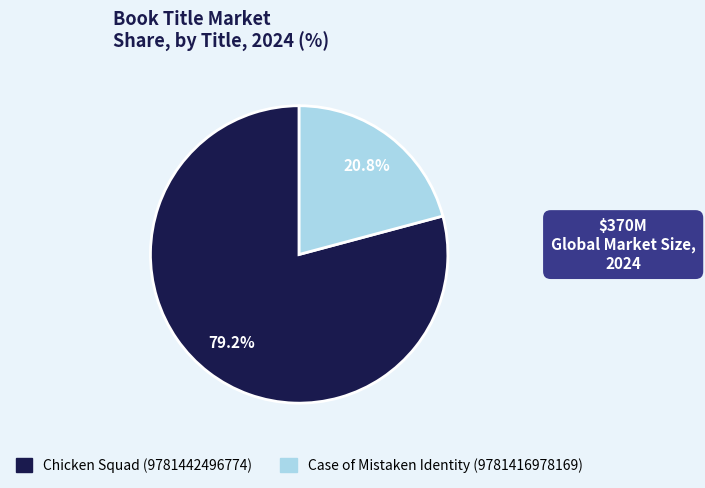

The Chicken Squad (9781442496774) slice represents 69% of the pie. True or false?

False